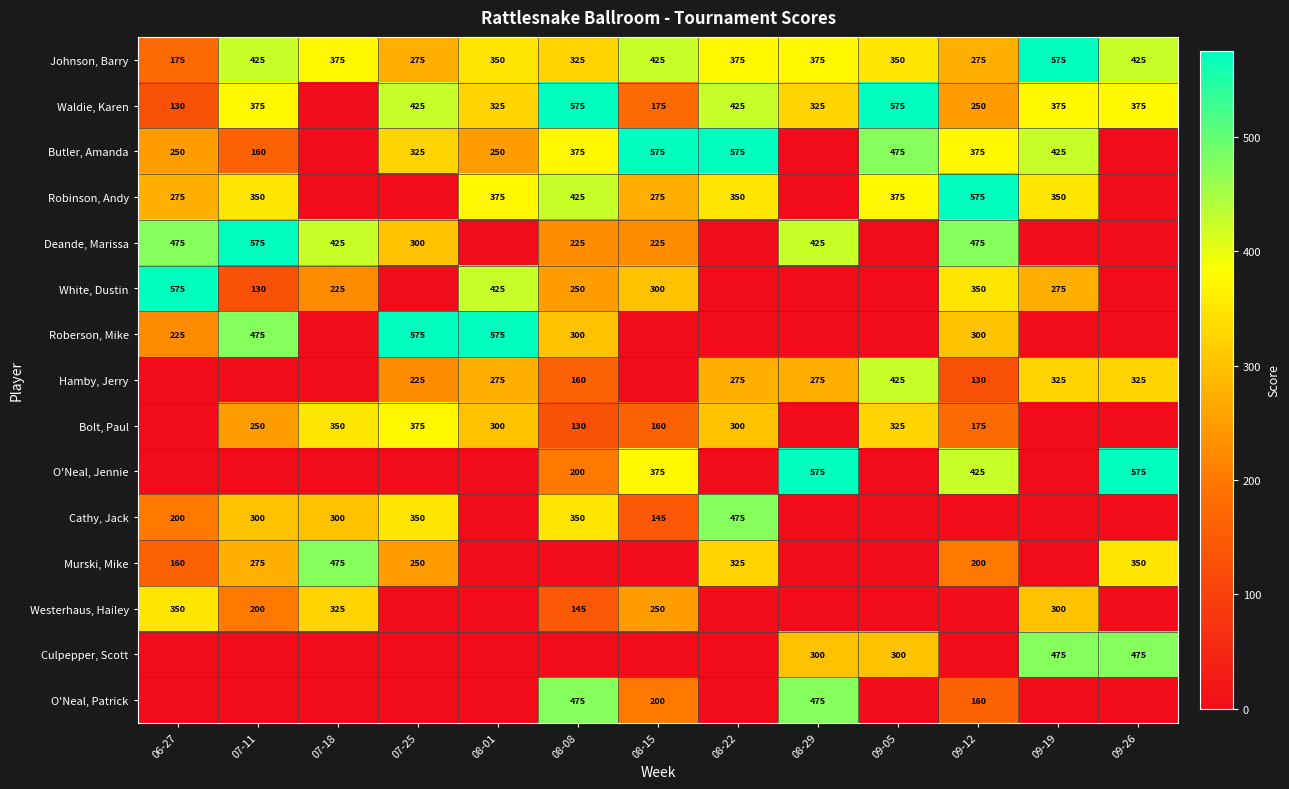

How many data points does each series have?

13